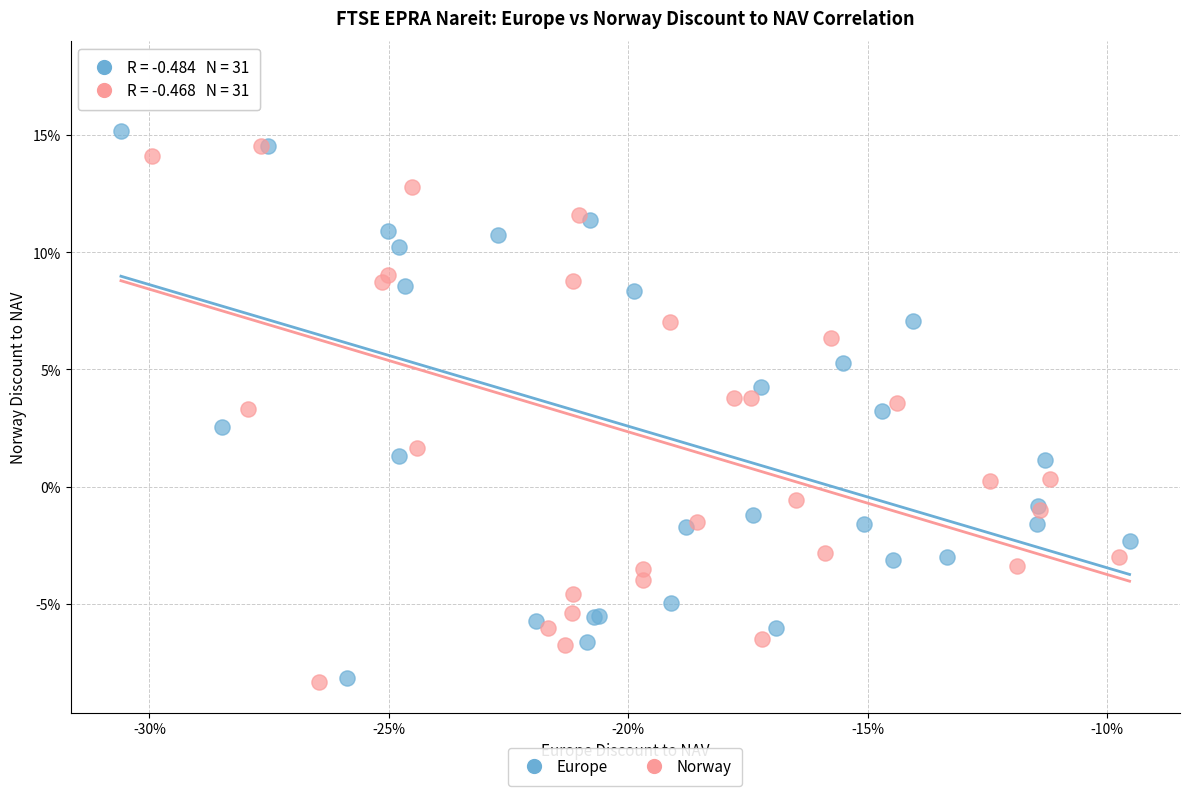

Which series contains the highest Y value?

Norway